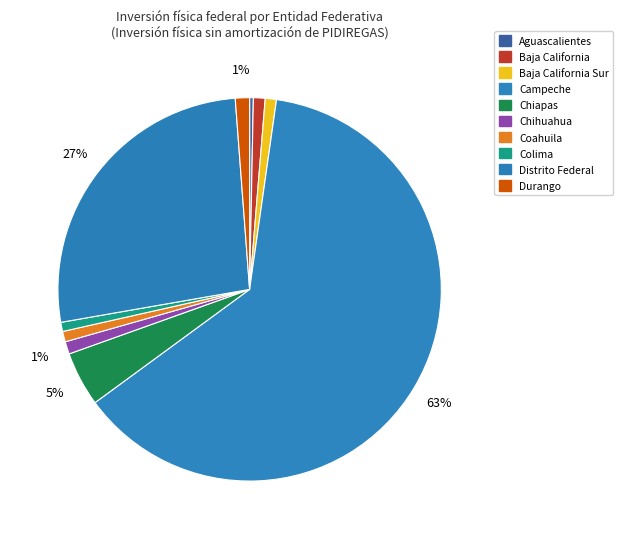

To the nearest percent, what is the difference between the largest and smallest slice percentages?

62%